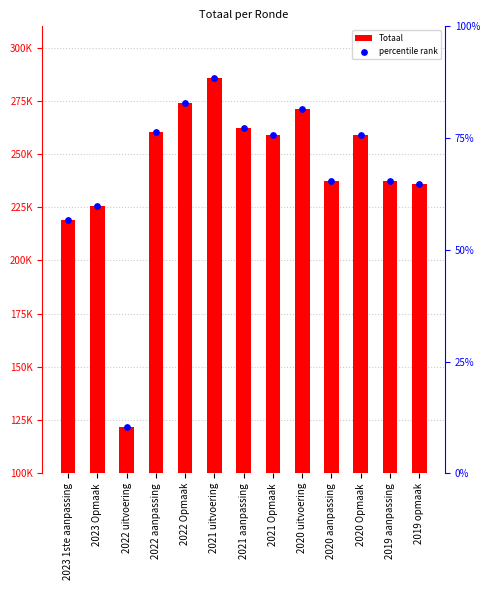

At which category is the sum across all series the highest?

2021 uitvoering